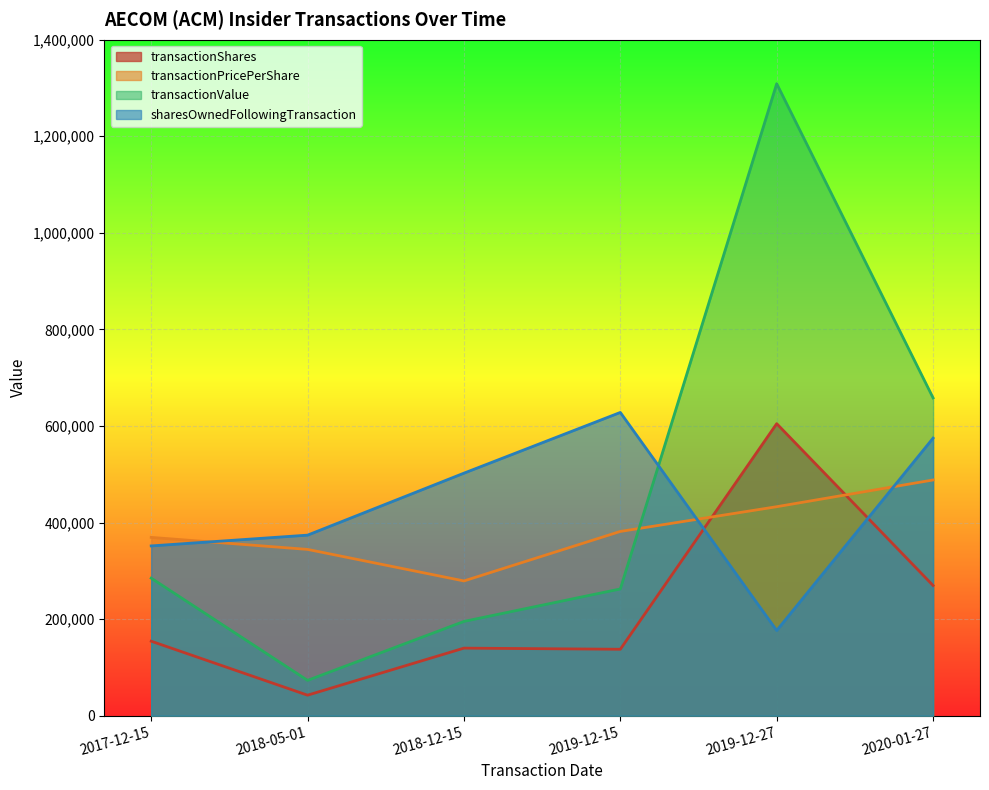

The value of transactionShares at 2019-12-15 is 209407.5. True or false?

False